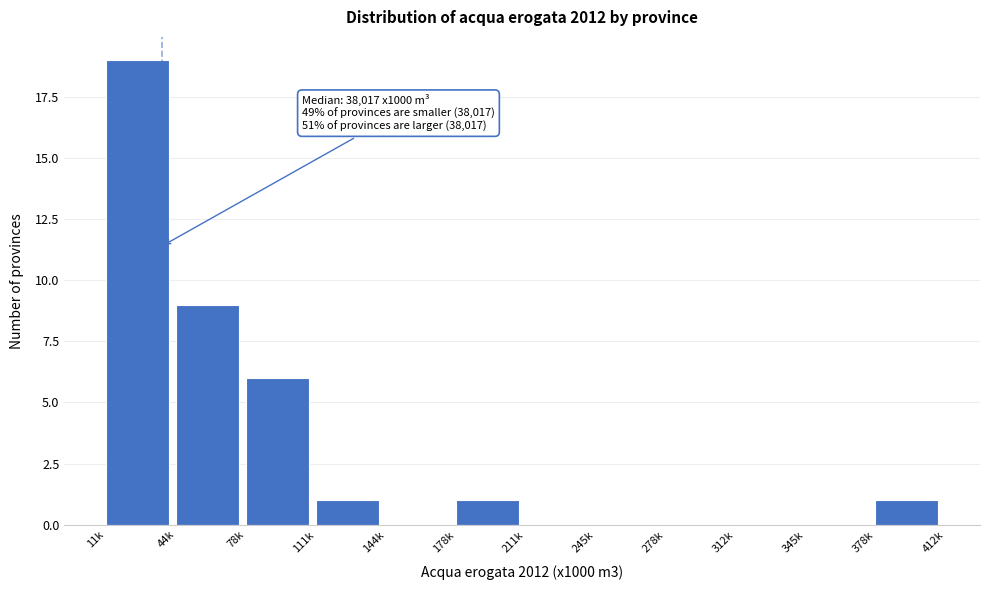

Reading left to right, list all the values displayed in this chart.

11k=19	44k=9	78k=6	111k=1	144k=0	178k=1	211k=0	245k=0	278k=0	312k=0	345k=0	378k=1